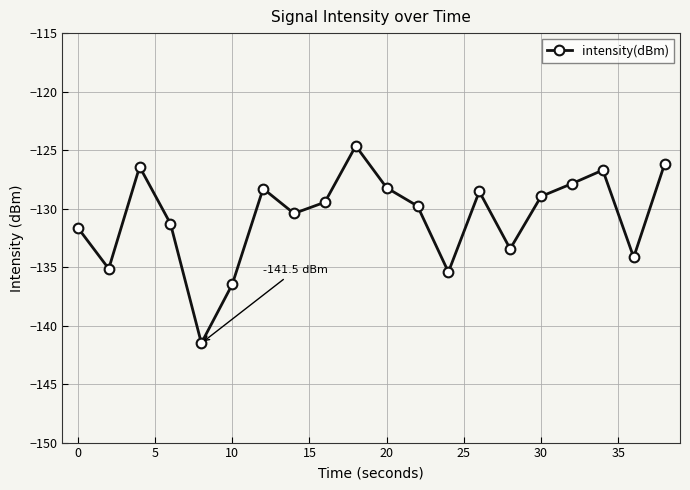

What is the maximum value shown in the chart?

-124.6